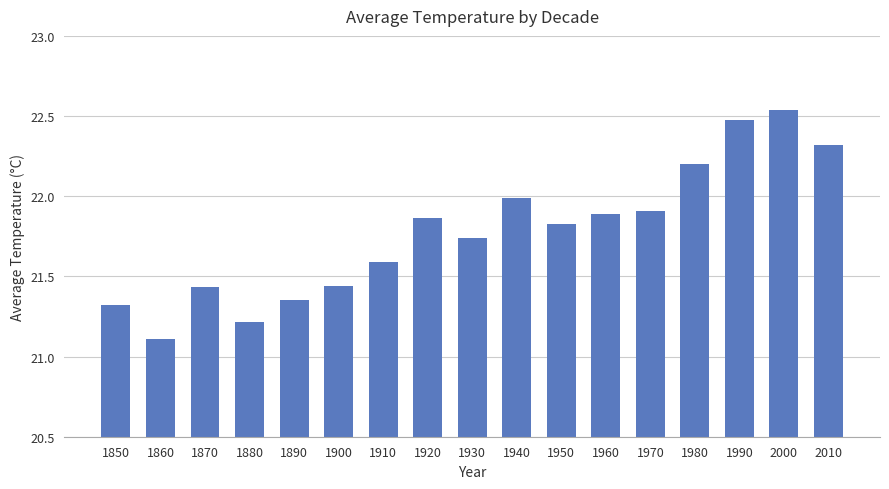

Where is the data nearest to the value 21?

1860